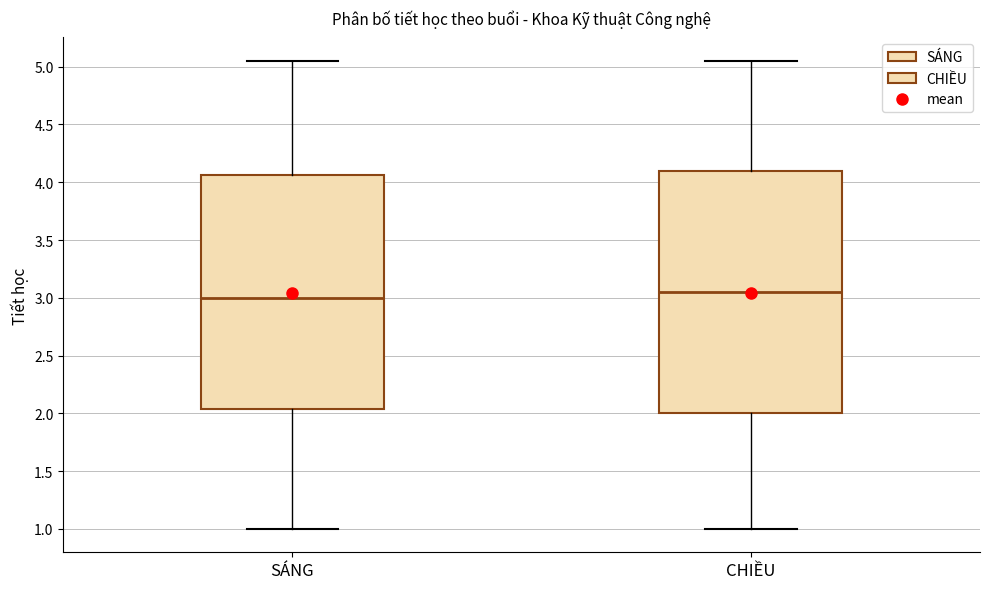

Reading left to right, transcribe this box plot: for each box, give where its median line is, the range the box spans, and where its two whiskers end, as read against the y-axis. The values are not printed on the chart, so give them approximately, as read against the axis.

SÁNG: median 3.00, box 2.05 to 4.05, whiskers 1.00 to 5.05
CHIỀU: median 3.05, box 2.00 to 4.10, whiskers 1.00 to 5.05